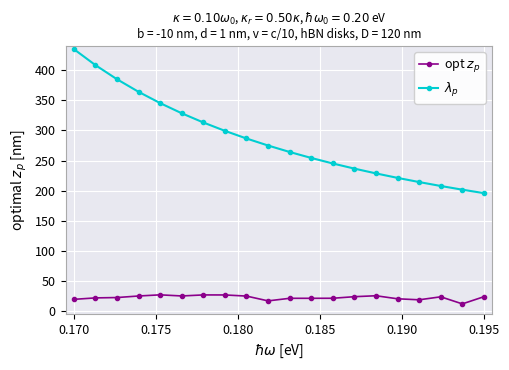

True or false: opt $z_p$ and $\lambda_p$ cross at least once.

False